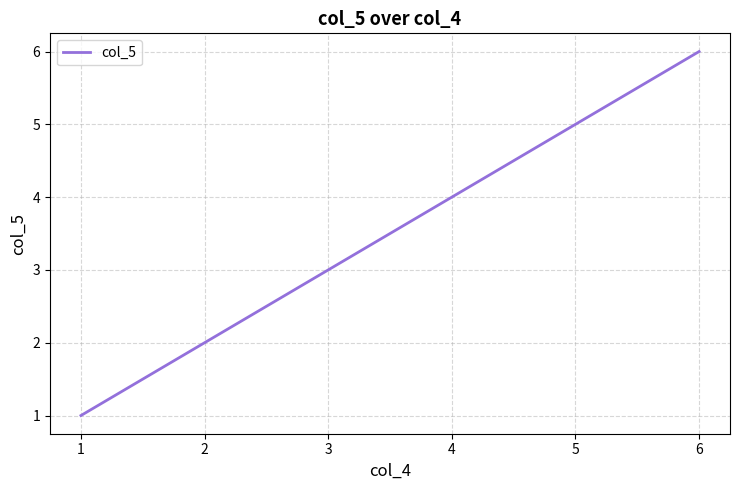

What is the difference between the maximum and minimum values?

5